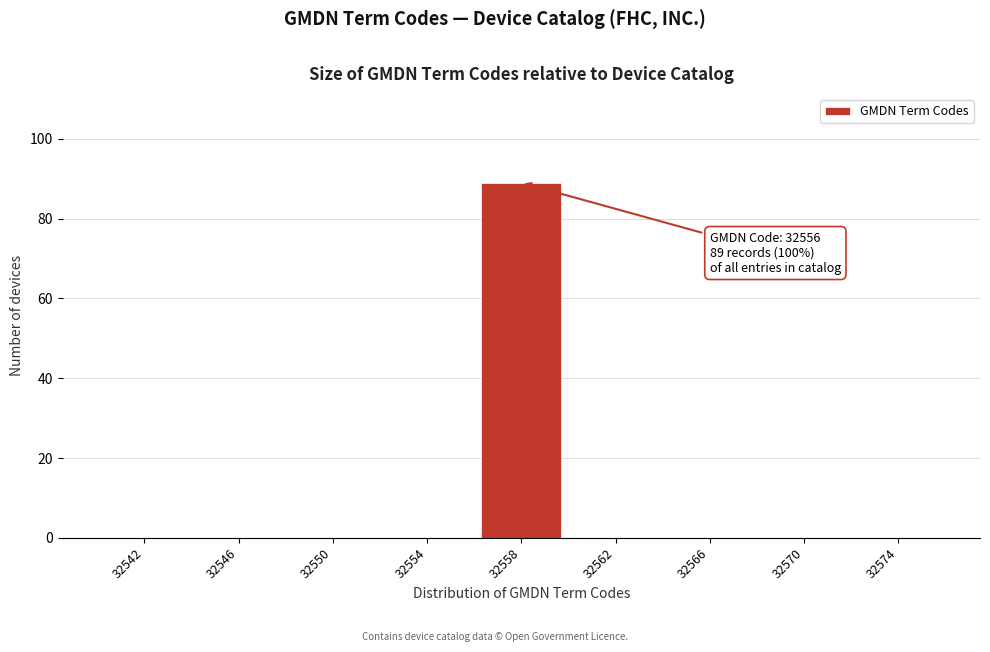

Over which range of the x-axis is the bar tallest?

32556 to 32560